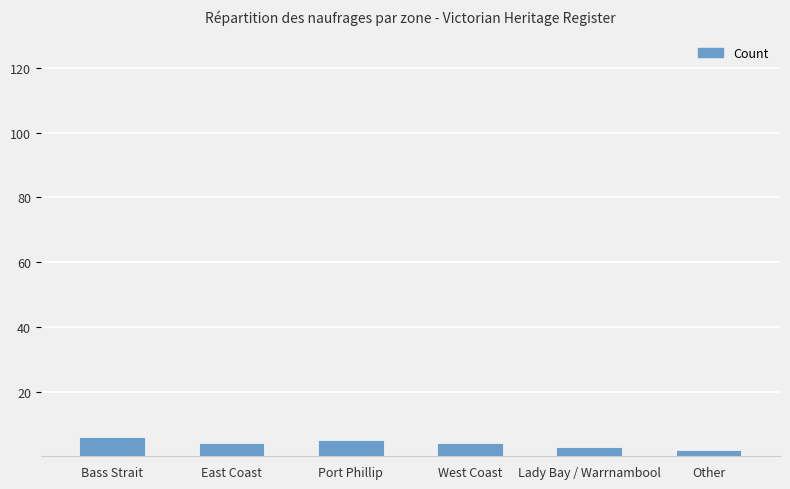

What position from the left is Port Phillip?

3